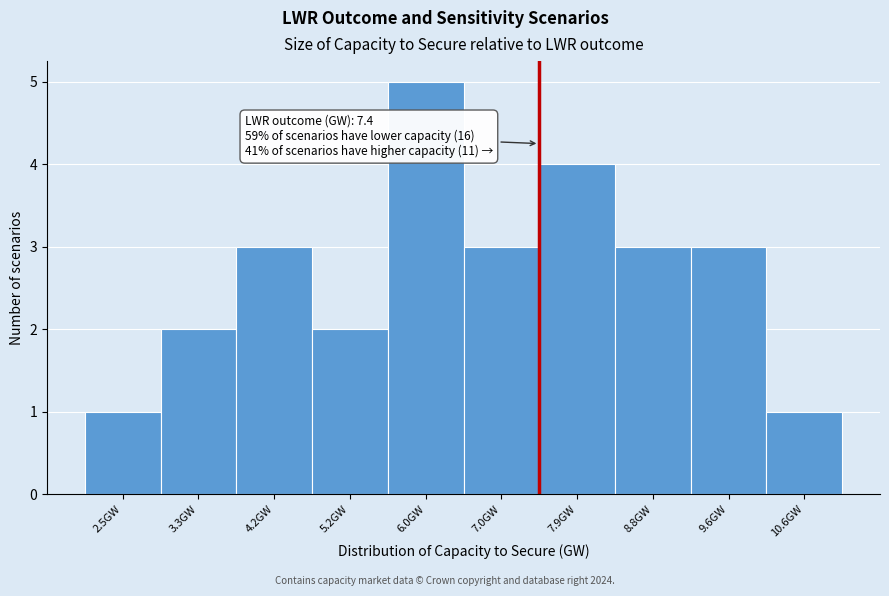

Which range on the x-axis has the tallest bar?

5.6 to 6.5